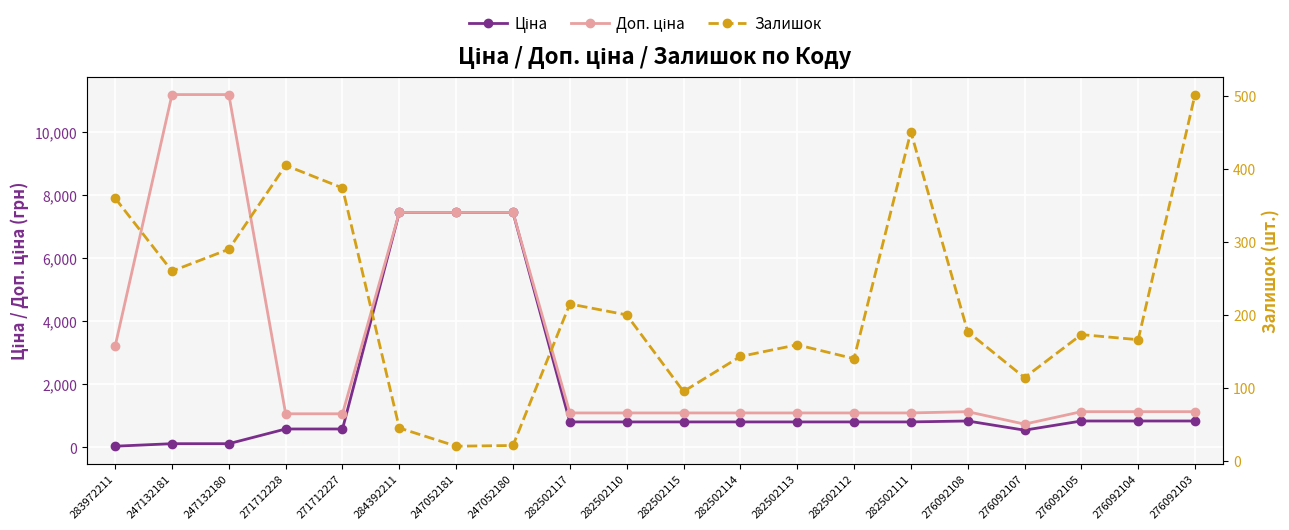

How many values in the Доп. ціна series exceed 1126?

10